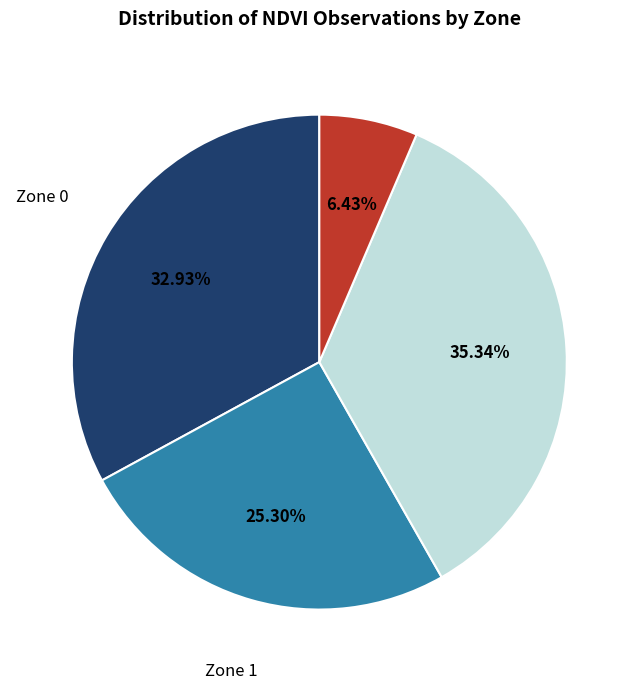

Which category has the biggest portion of the pie?

Zone 2